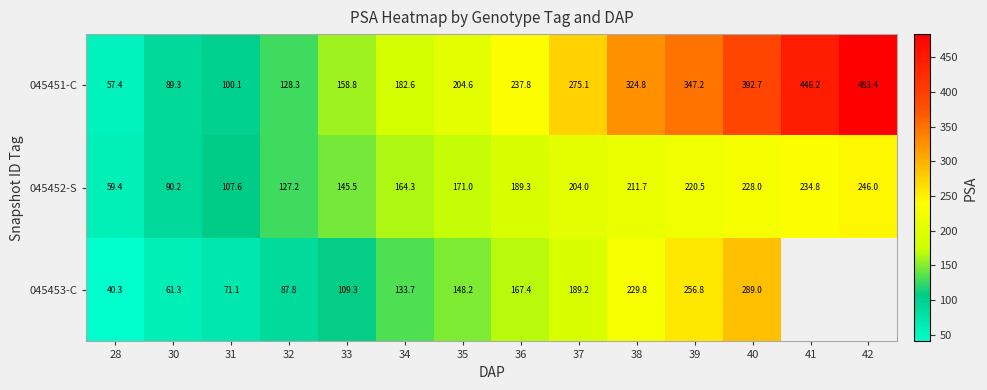

List the labels in order of 045453-C value, smallest first.

28, 30, 31, 32, 33, 34, 35, 36, 37, 38, 39, 40, 41, 42